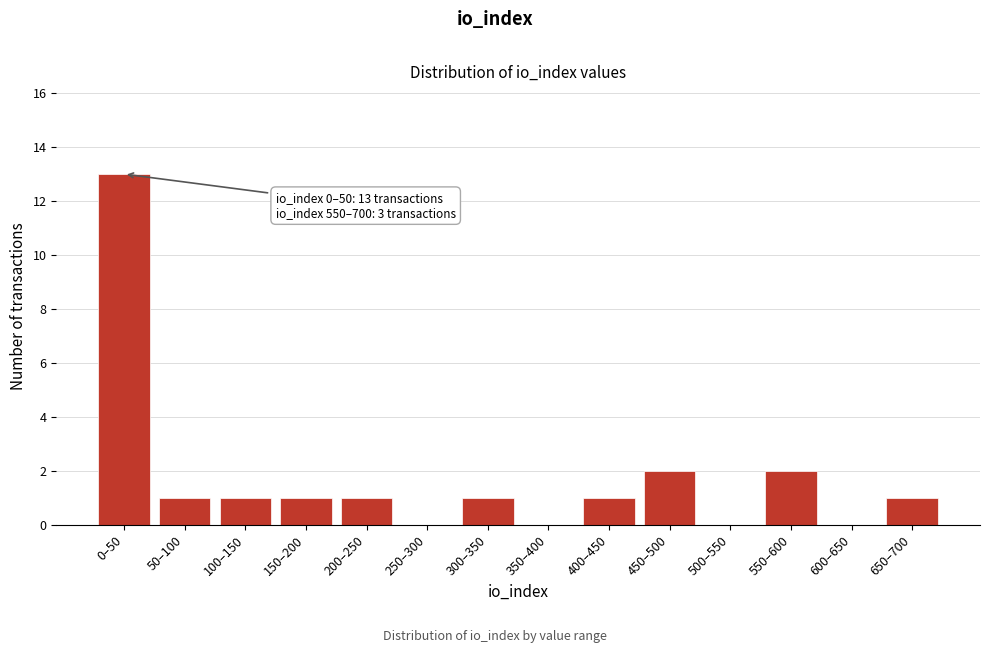

Reading left to right, transcribe all the data shown in this chart.

0–50=13	50–100=1	100–150=1	150–200=1	200–250=1	250–300=0	300–350=1	350–400=0	400–450=1	450–500=2	500–550=0	550–600=2	600–650=0	650–700=1